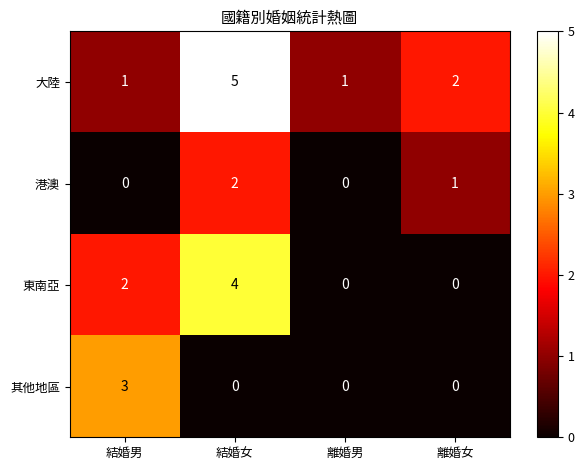

Reading right to left, what are all the values shown in this chart?

大陸: 離婚女=2	離婚男=1	結婚女=5	結婚男=1
港澳: 離婚女=1	離婚男=0	結婚女=2	結婚男=0
東南亞: 離婚女=0	離婚男=0	結婚女=4	結婚男=2
其他地區: 離婚女=0	離婚男=0	結婚女=0	結婚男=3